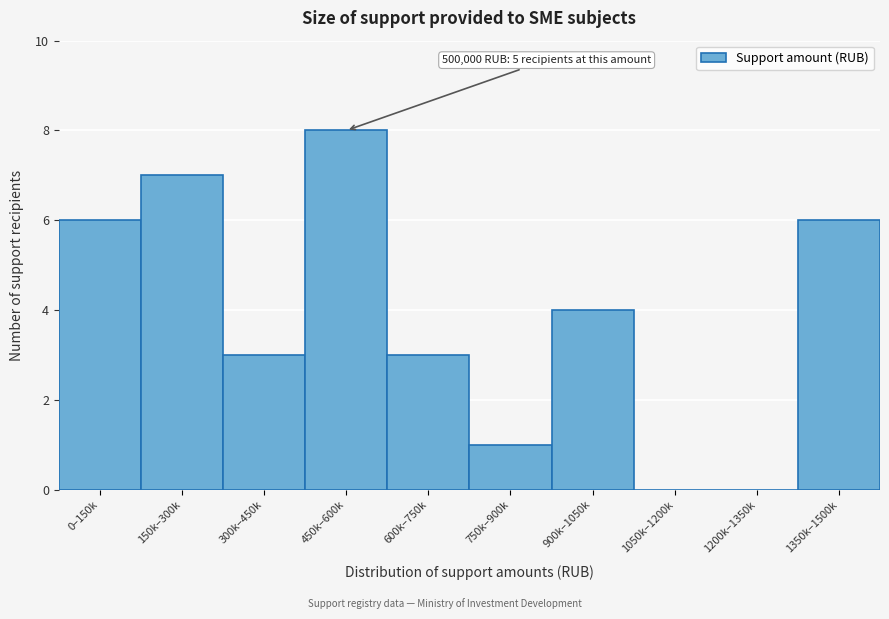

Reading left to right, what are all the values shown in this chart?

0–150k=6	150k–300k=7	300k–450k=3	450k–600k=8	600k–750k=3	750k–900k=1	900k–1050k=4	1050k–1200k=0	1200k–1350k=0	1350k–1500k=6